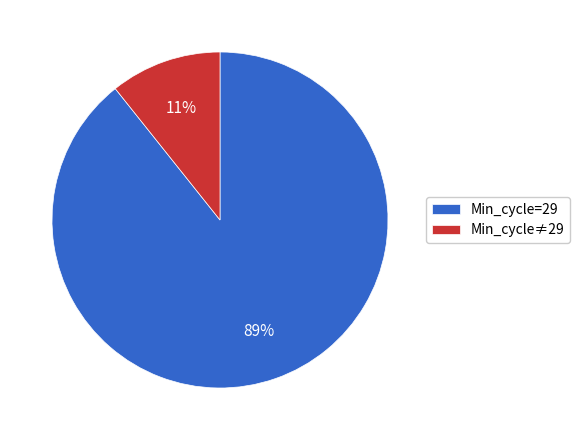

Rank the categories by value from lowest to highest.

Min_cycle≠29, Min_cycle=29